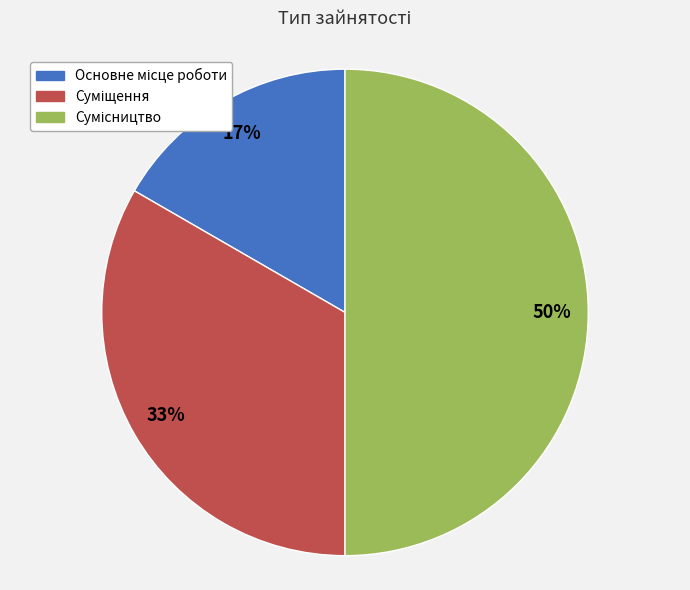

To the nearest percent, what is the difference between the largest and smallest slice percentages?

33%